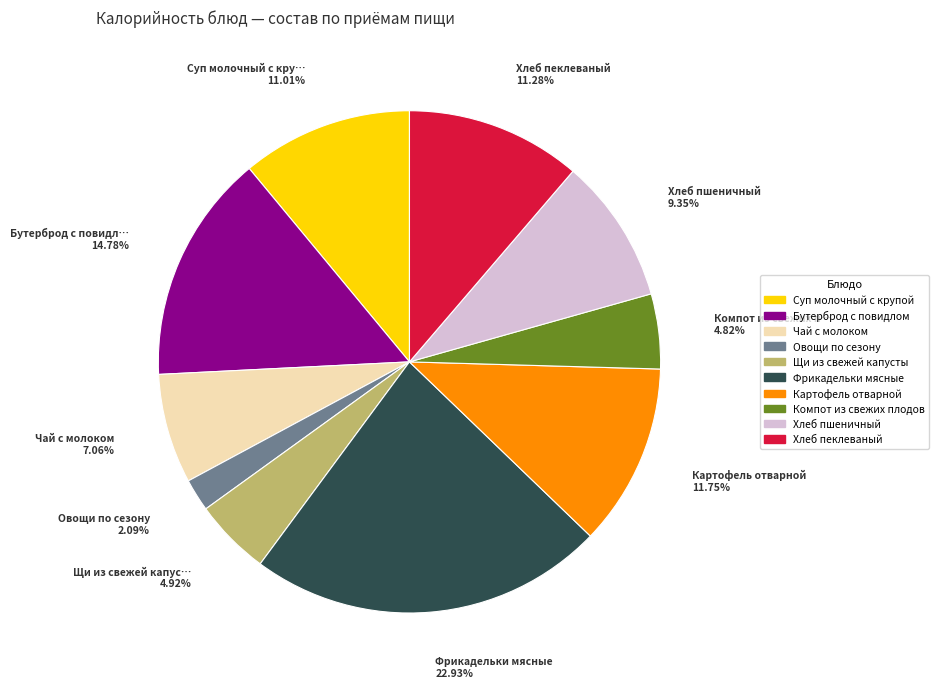

Is it true that Хлеб пеклеваный is 1% of the pie?

False